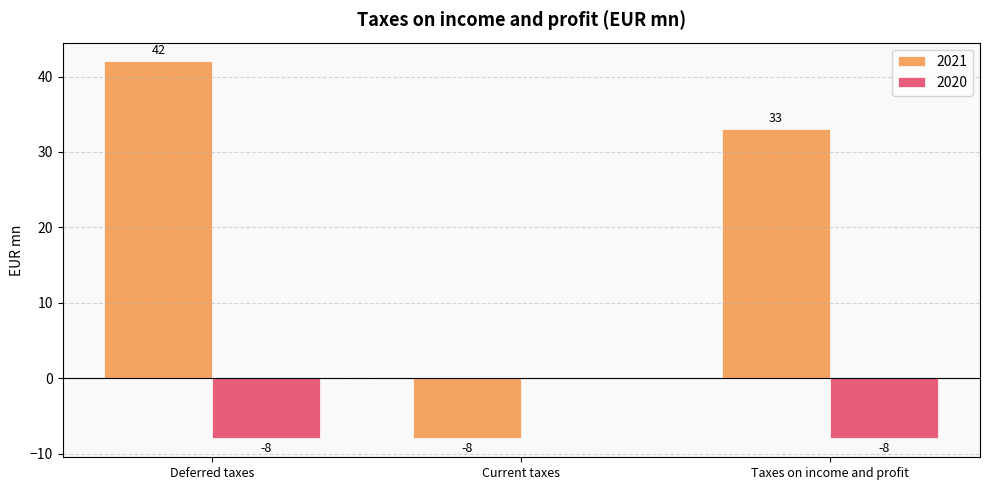

Which category has the highest value across all series?

Deferred taxes